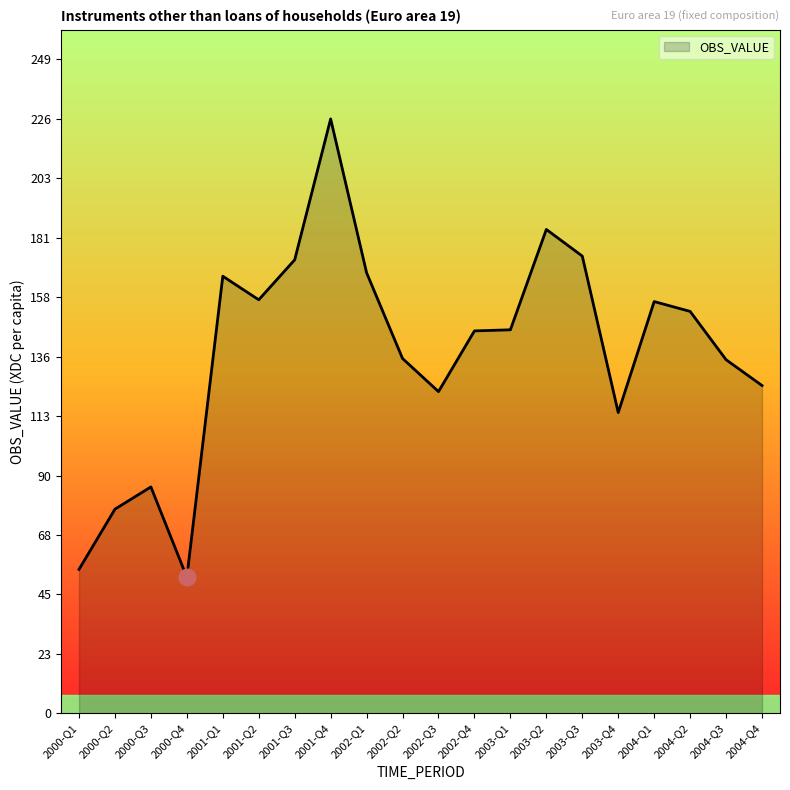

Which has a higher value, 2002-Q4 or 2004-Q3?

2002-Q4